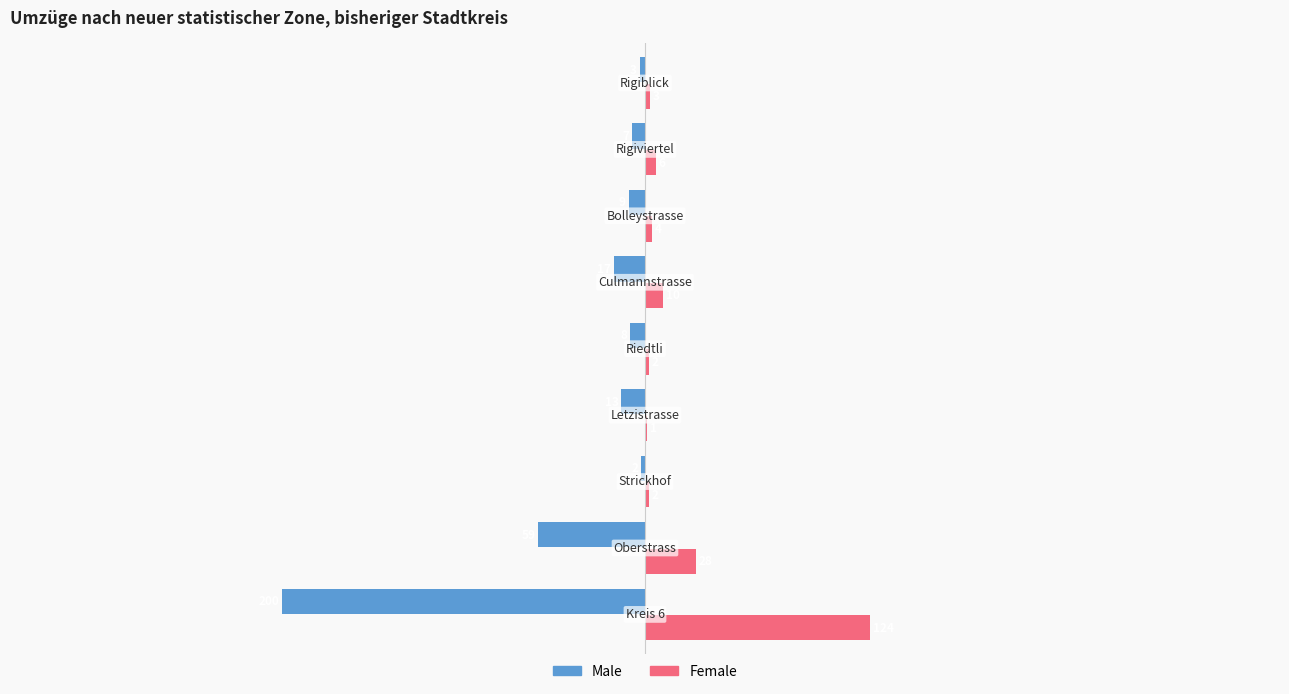

What is the sum of all Female values?

180